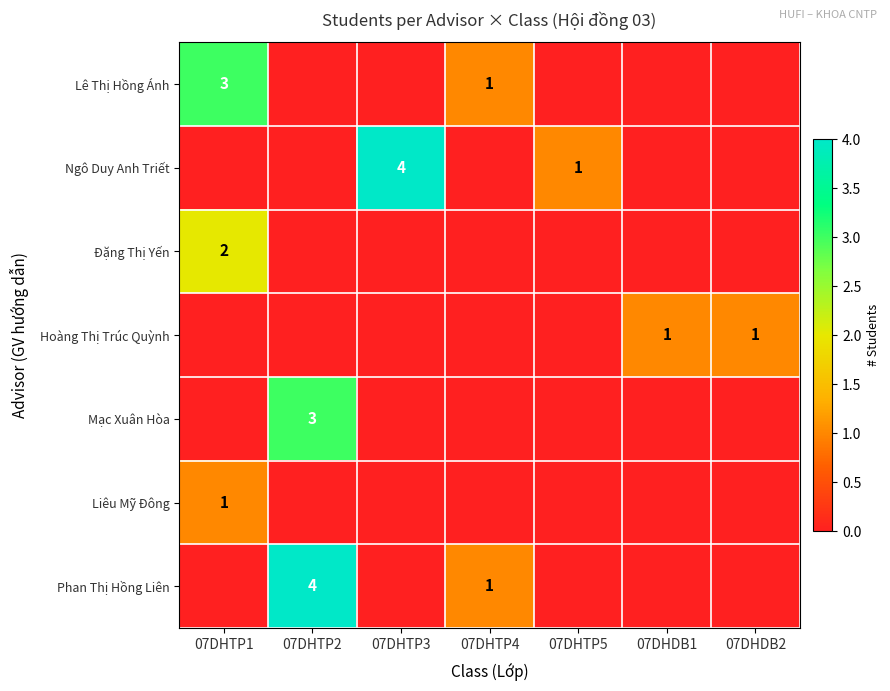

How many distinct data groups are displayed?

7